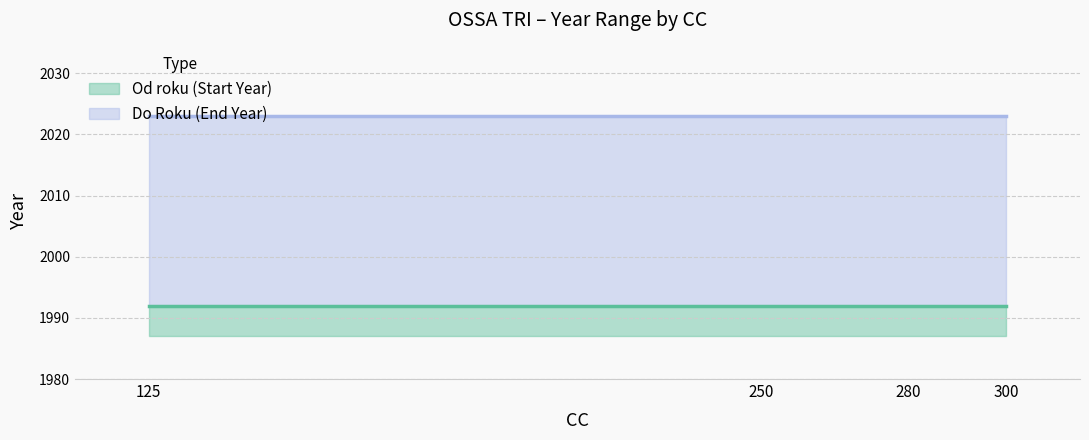

Is it true that Od roku equals 1992 at 300?

True